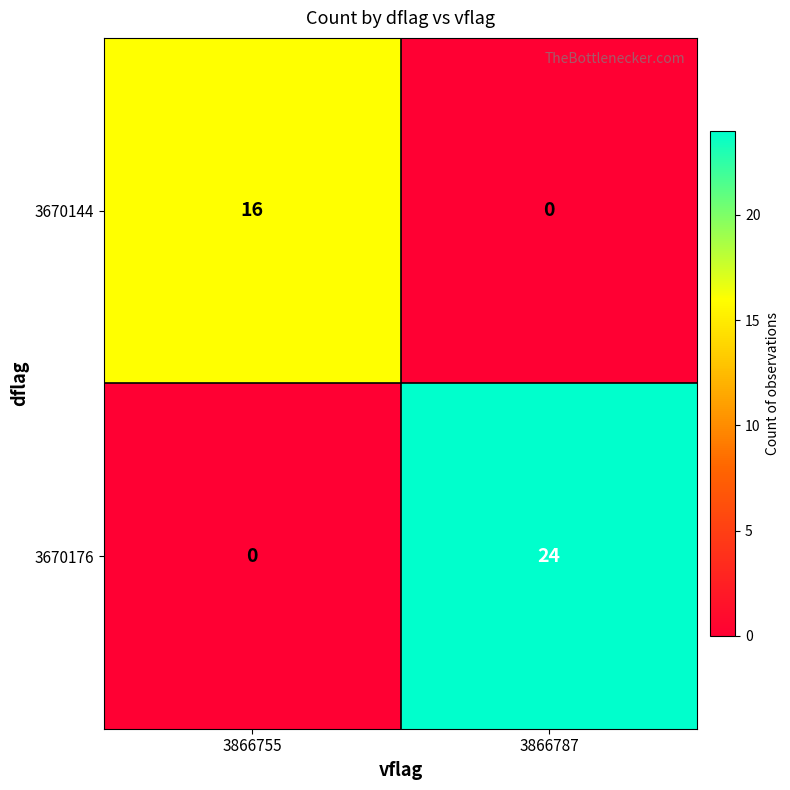

Reading left to right, list all the values displayed in this chart.

3670144: 3866755=16	3866787=0
3670176: 3866755=0	3866787=24